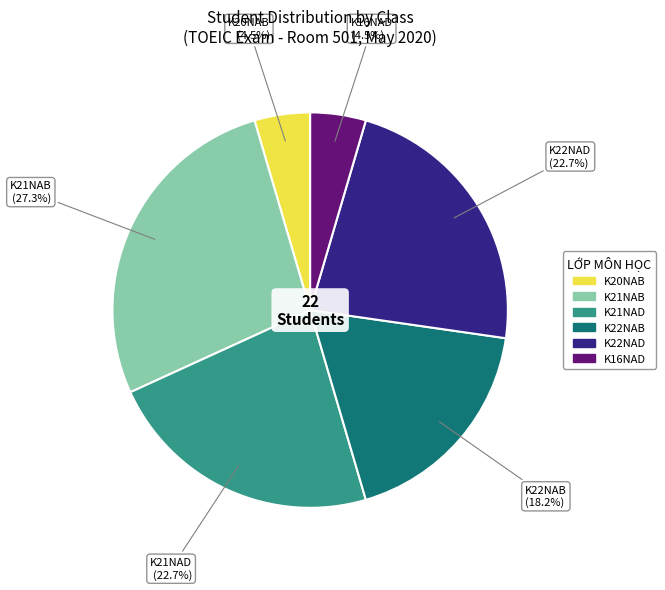

How many segments does this pie chart have?

6